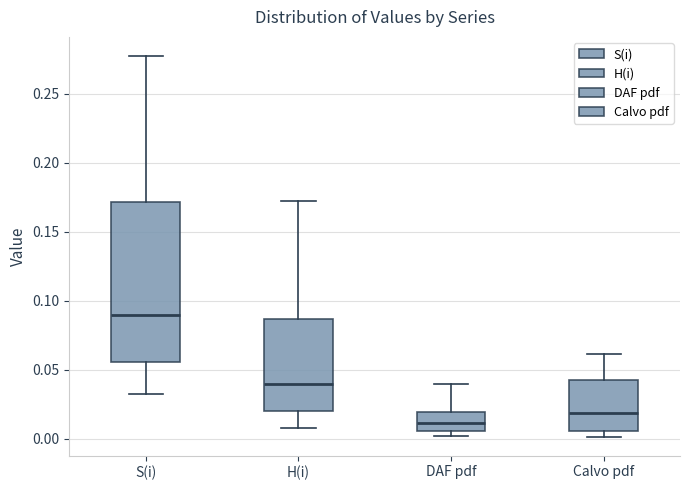

Reading left to right, read every box against the y-axis: the position of its median line, the range the box covers, and the ends of its whiskers. The values are not printed on the chart, so give them approximately, as read against the axis.

S(i): median 0.090, box 0.055 to 0.170, whiskers 0.035 to 0.275
H(i): median 0.040, box 0.020 to 0.085, whiskers 0.010 to 0.170
DAF pdf: median 0.010, box 0.005 to 0.020, whiskers 0.000 to 0.040
Calvo pdf: median 0.020, box 0.005 to 0.040, whiskers 0.000 to 0.060